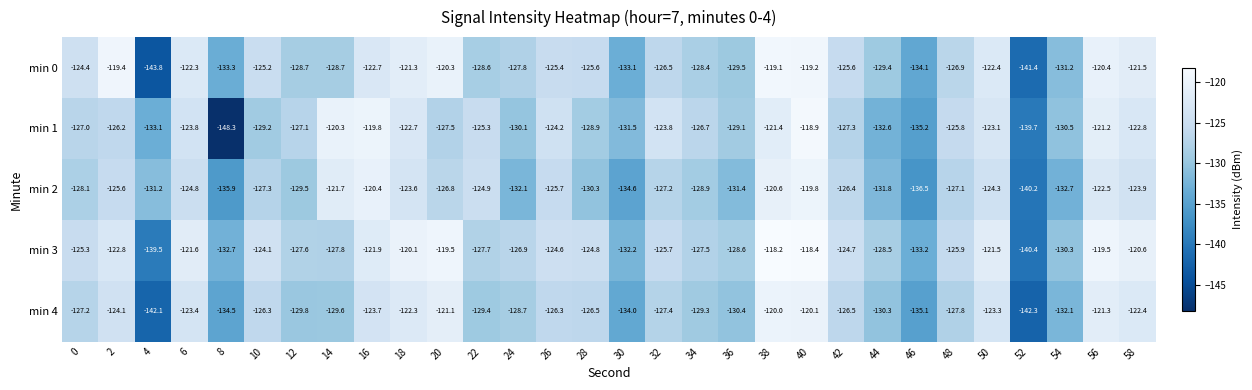

The value of min 3 at 22 is -127.7. True or false?

True